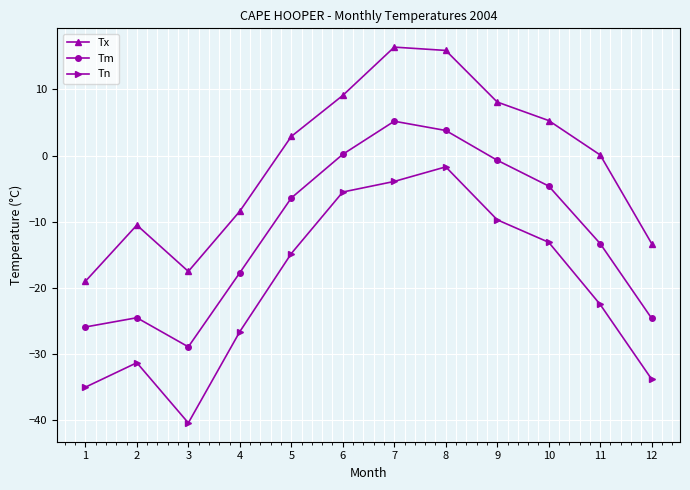

What is the total value across all series at 8?

18.0